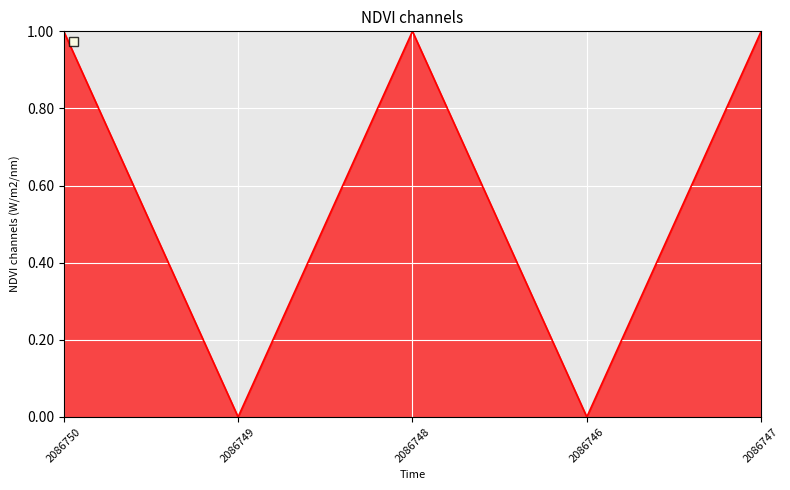

What is the difference between the maximum and second lowest values?

1